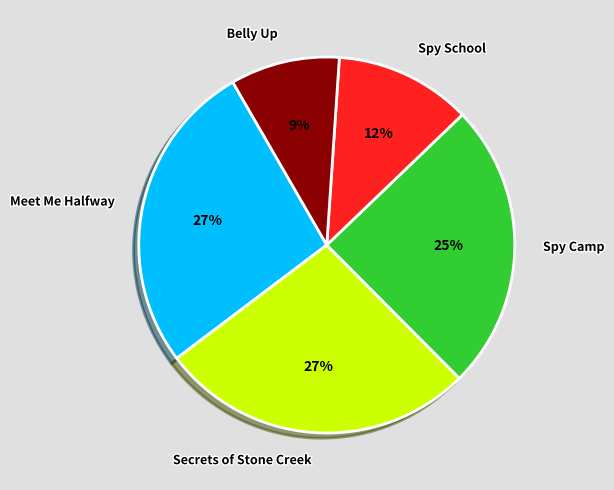

Is it true that Spy School is 4% of the pie?

False